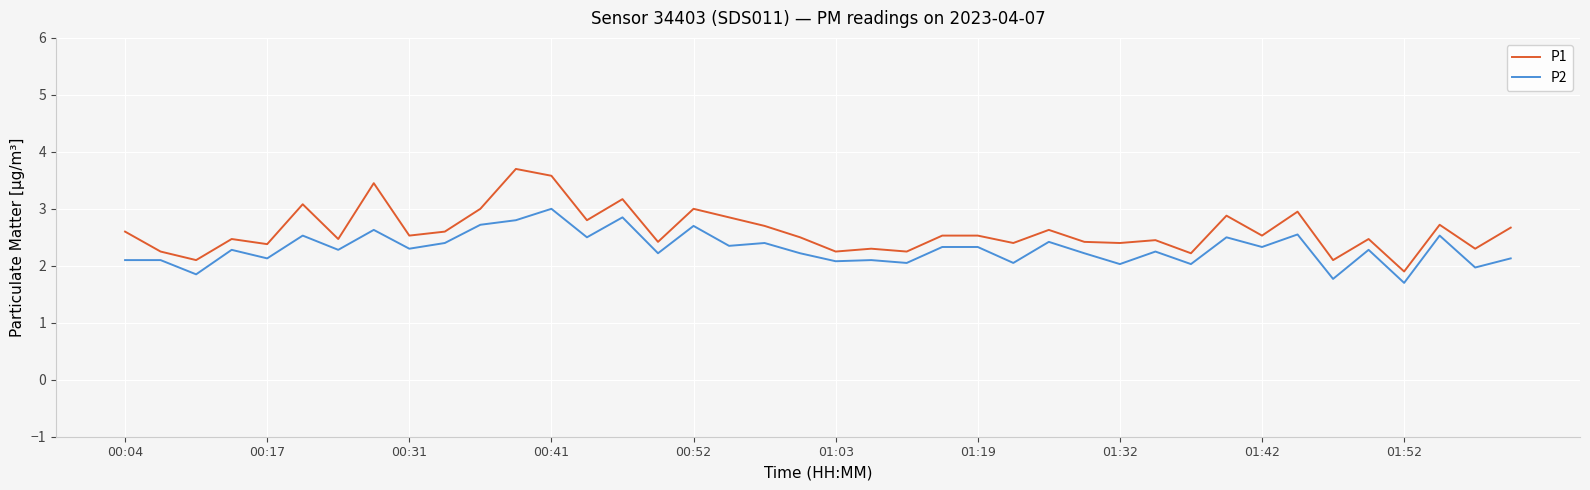

True or false: P1 and P2 intersect in this chart.

False